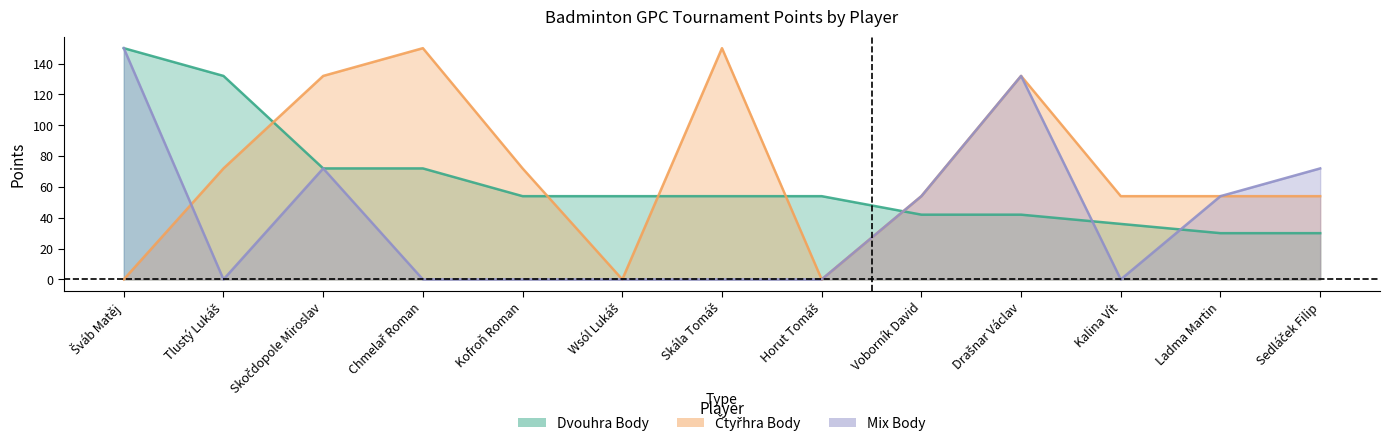

Reading left to right, transcribe all the data shown in this chart.

Dvouhra Body: Šváb Matěj=150	Tlustý Lukáš=132	Skočdopole Miroslav=72	Chmelař Roman=72	Kofroň Roman=54	Wsól Lukáš=54	Skála Tomáš=54	Horut Tomáš=54	Voborník David=42	Drašnar Václav=42	Kalina Vít=36	Ladma Martin=30	Sedláček Filip=30
Čtyřhra Body: Šváb Matěj=0	Tlustý Lukáš=72	Skočdopole Miroslav=132	Chmelař Roman=150	Kofroň Roman=72	Wsól Lukáš=0	Skála Tomáš=150	Horut Tomáš=0	Voborník David=54	Drašnar Václav=132	Kalina Vít=54	Ladma Martin=54	Sedláček Filip=54
Mix Body: Šváb Matěj=150	Tlustý Lukáš=0	Skočdopole Miroslav=72	Chmelař Roman=0	Kofroň Roman=0	Wsól Lukáš=0	Skála Tomáš=0	Horut Tomáš=0	Voborník David=54	Drašnar Václav=132	Kalina Vít=0	Ladma Martin=54	Sedláček Filip=72